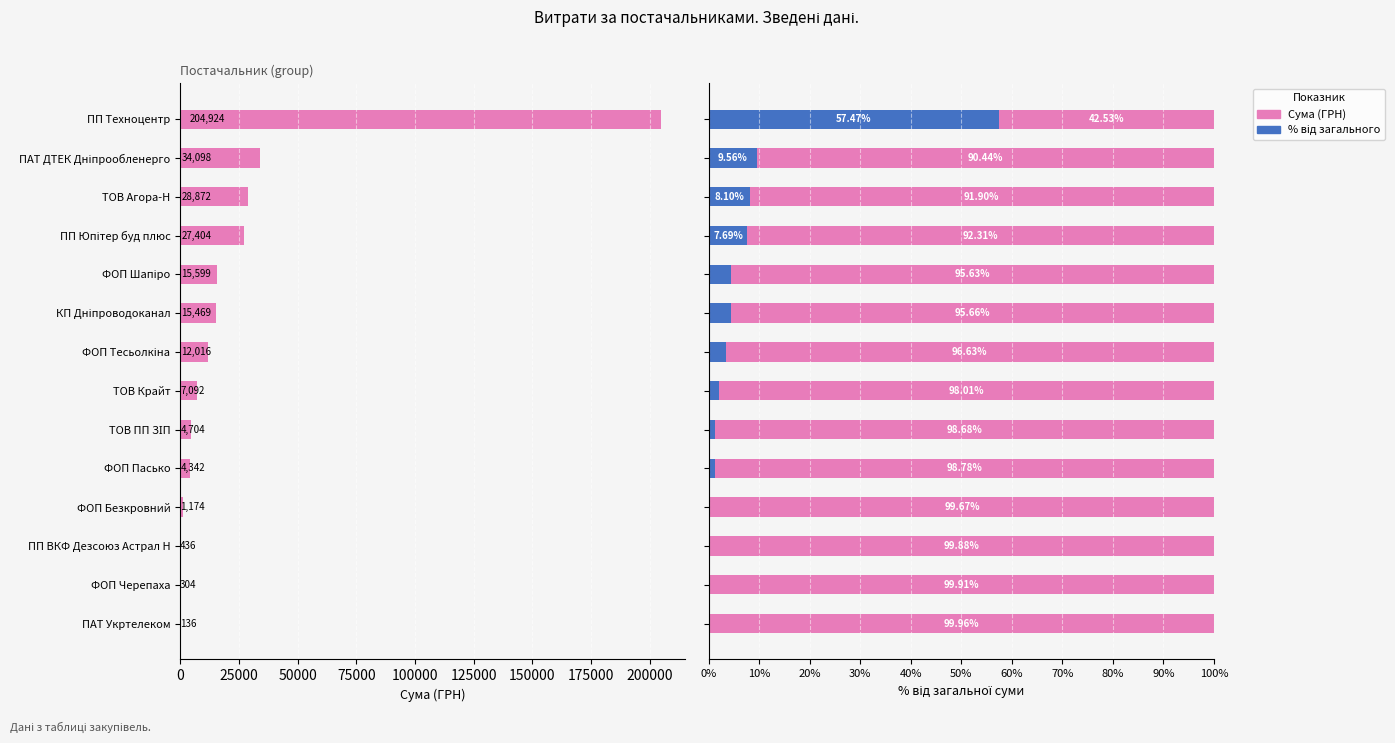

Which series has the widest spread of values?

Сума (ГРН)